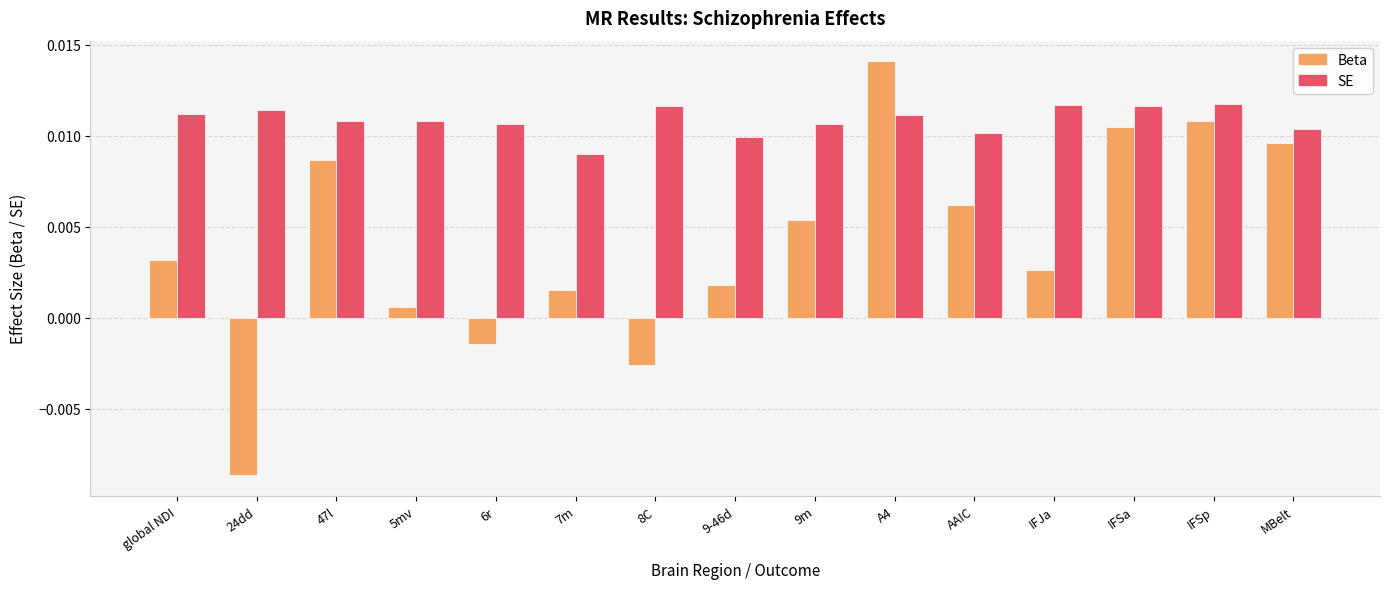

Is the value of Beta at 9m greater than the value of SE at global NDI?

No